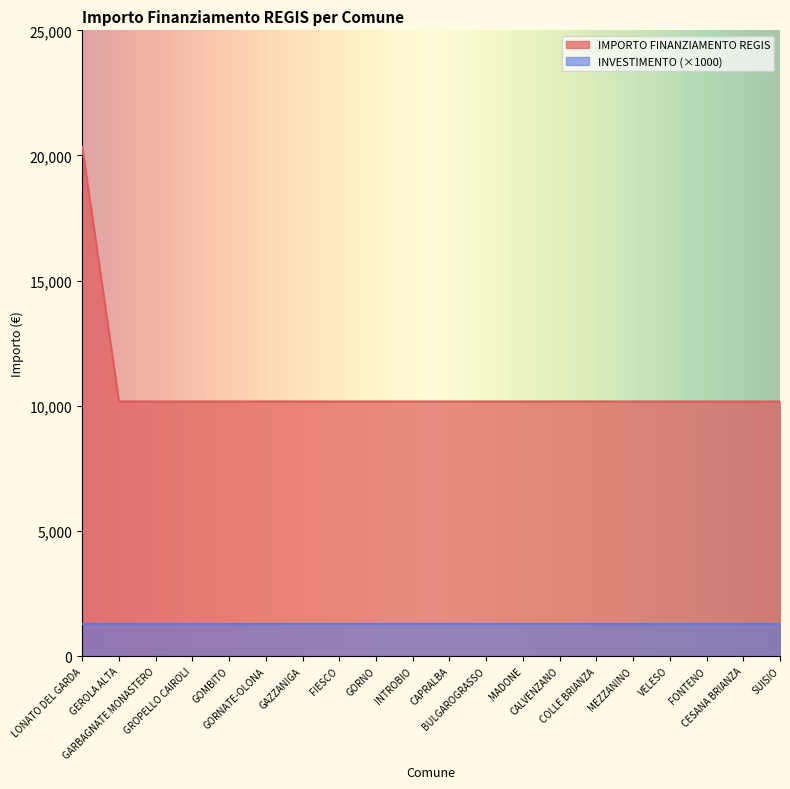

Read the value at VELESO.

10172